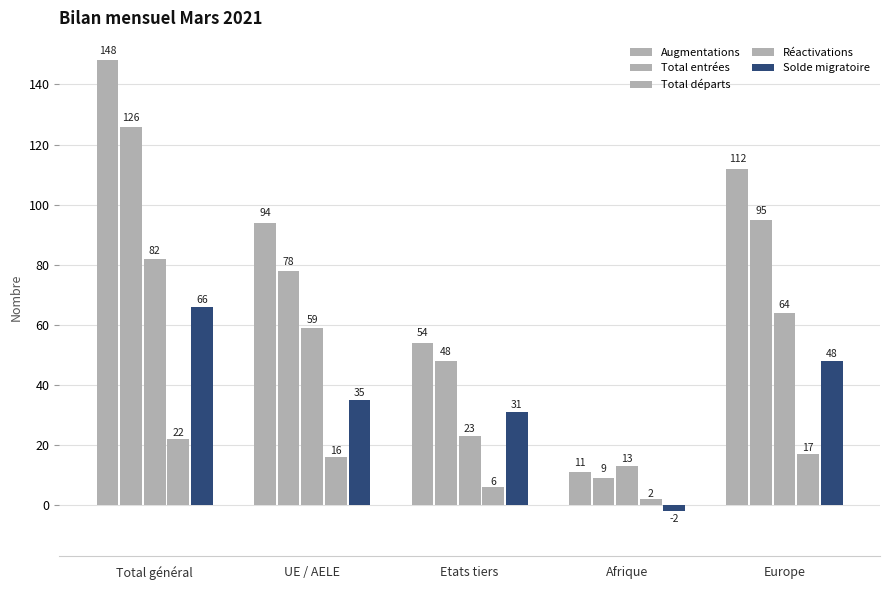

Rank the series by their average value, from lowest to highest.

Réactivations, Solde migratoire, Total départs, Total entrées, Augmentations